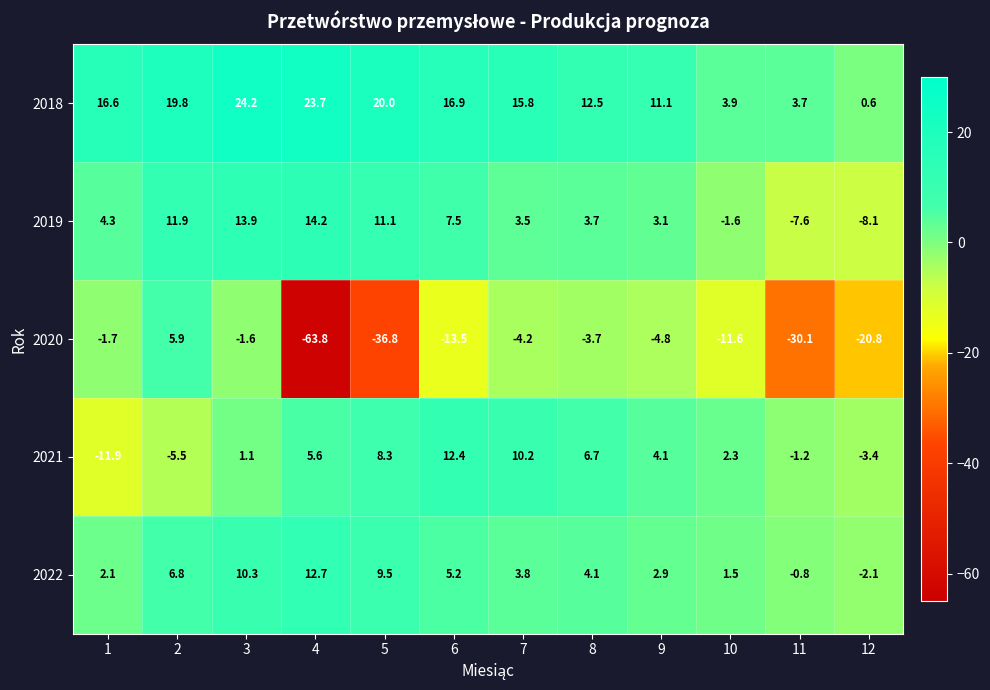

Which series changed the most between 7 and 8?

2021